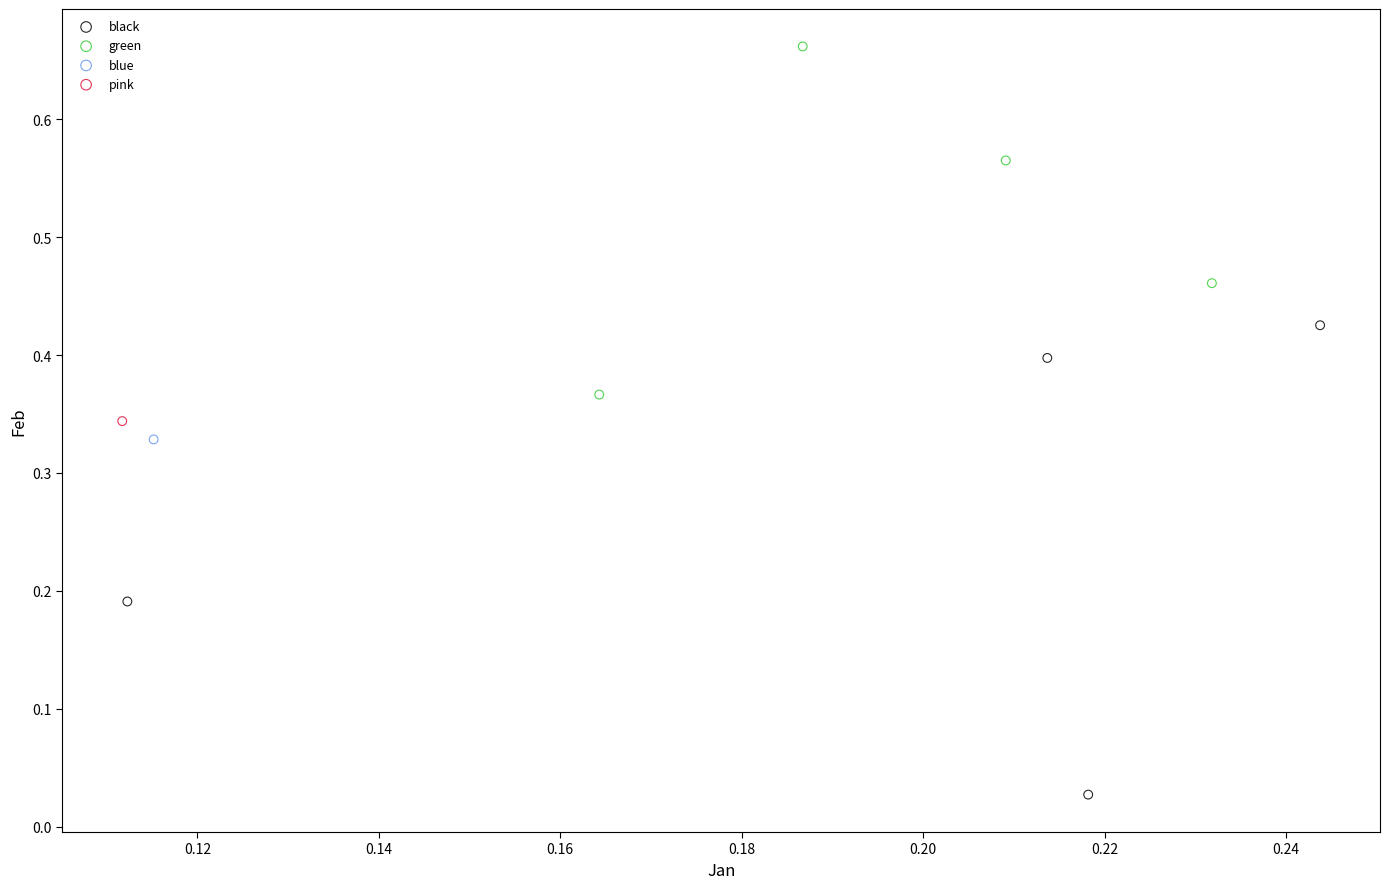

Which series reaches the maximum Y coordinate?

green